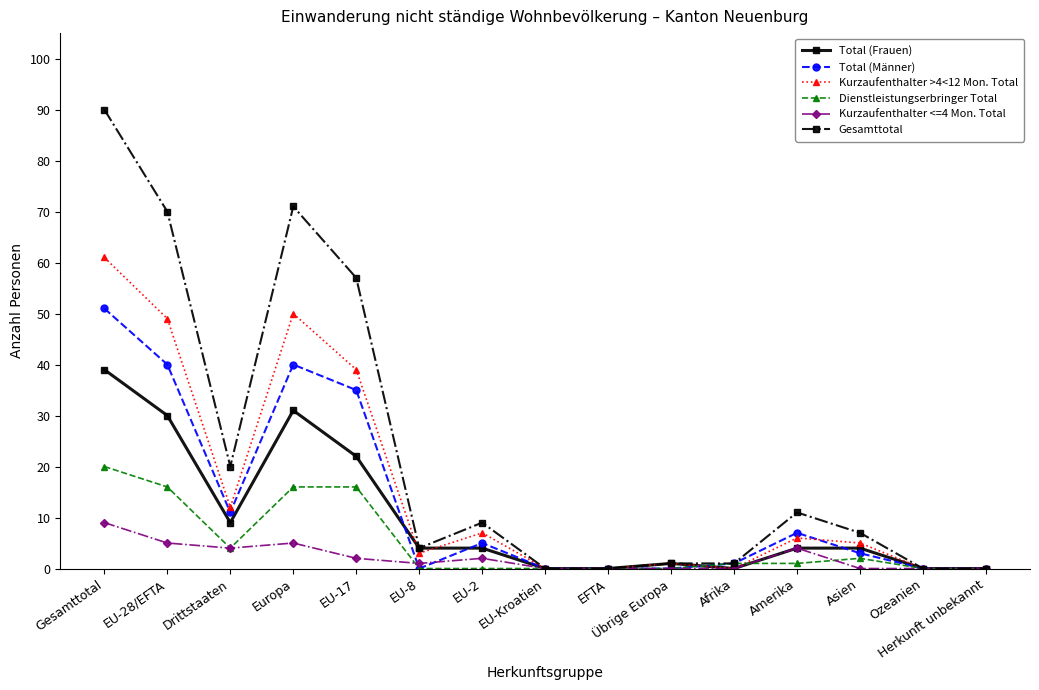

At which category does Gesamttotal reach its first local peak?

Europa